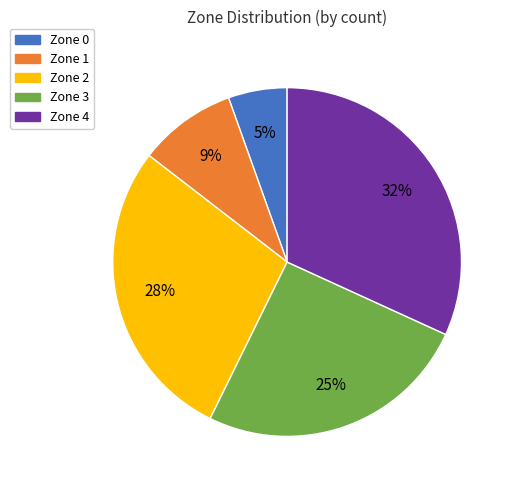

Does Zone 4 represent more than half of the total?

No